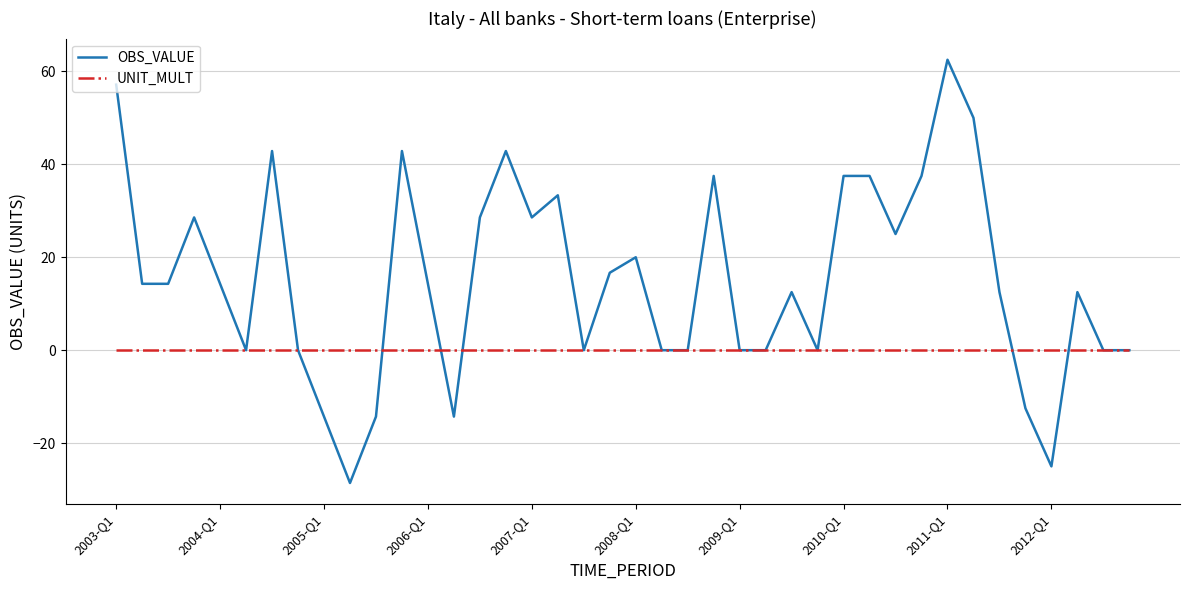

Which series has the largest total across all categories?

OBS_VALUE